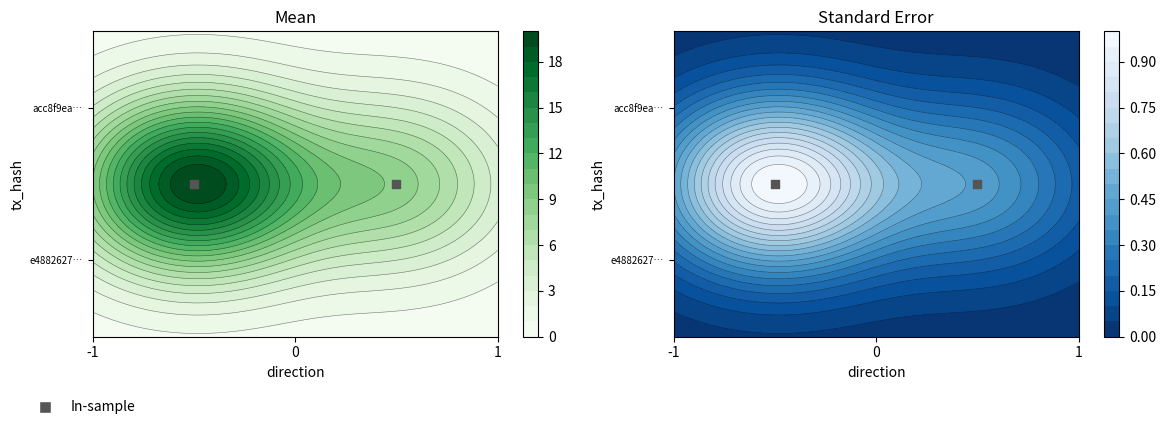

List the series in order of their overall mean, highest first.

e48826273f78d7756b880edff496a159991a54b, acc8f9eaecfba2008e97b9f1b6969606b9b3a64